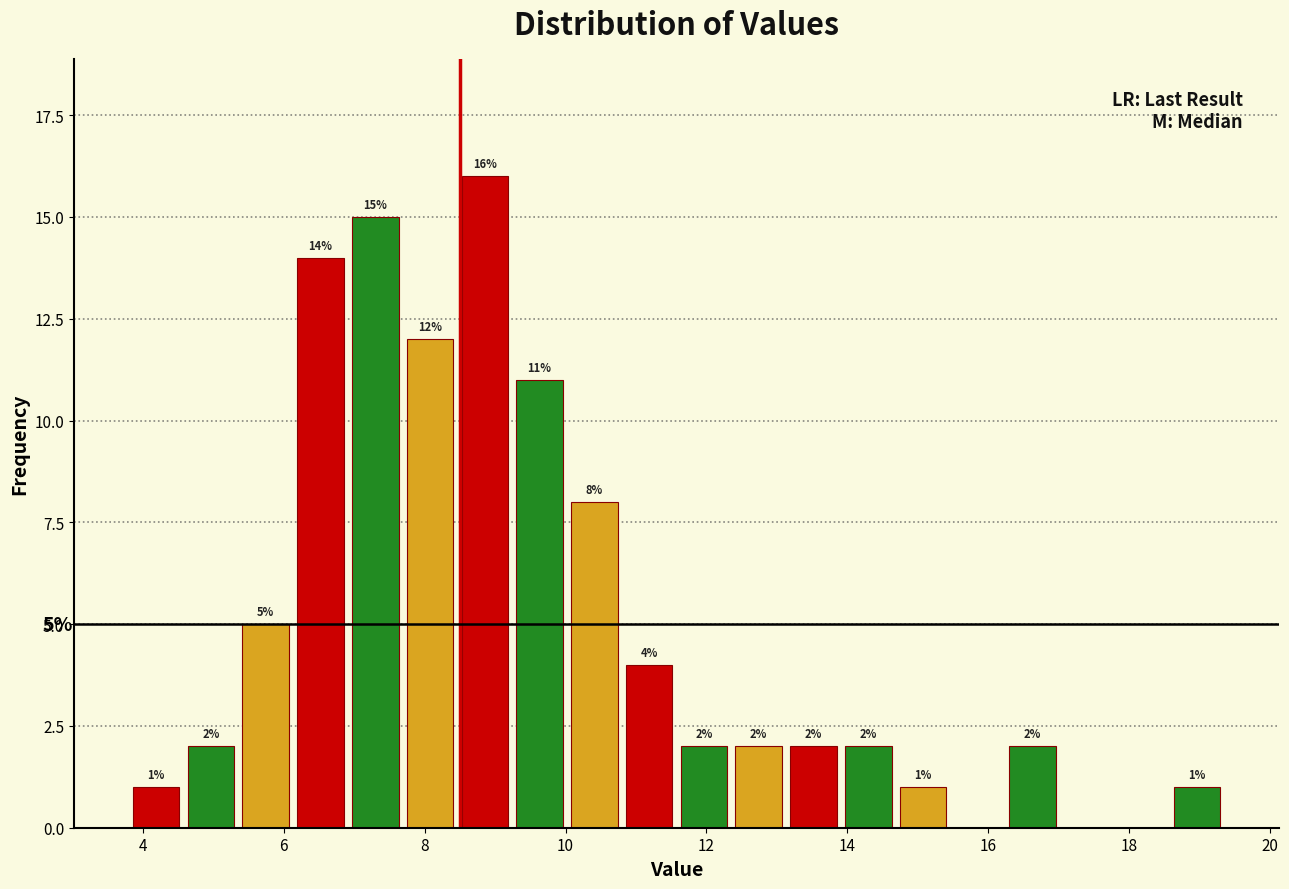

Read against the x-axis, roughly where is the centre of the tallest bar?

8.8